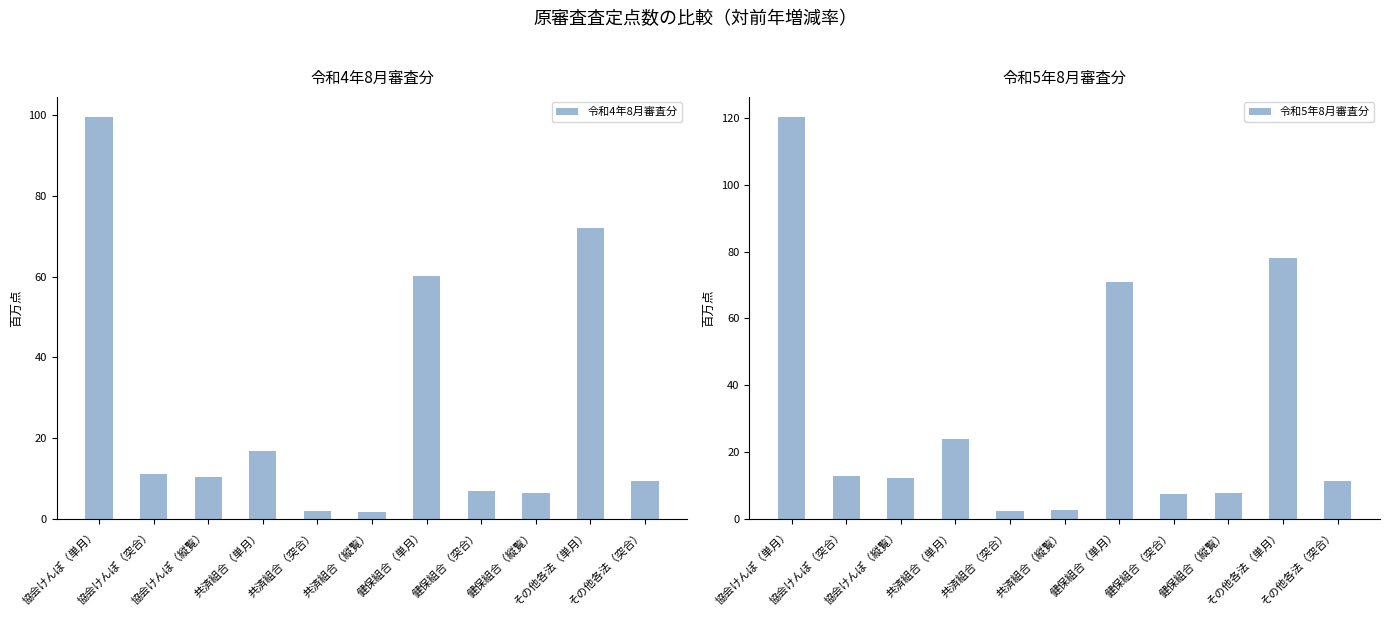

What is the difference between the maximum and minimum values in the 令和5年8月審査分 series?

117.8